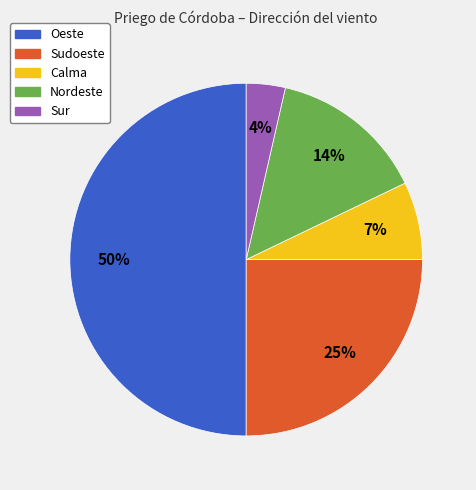

To the nearest percent, what is the average slice percentage?

20%